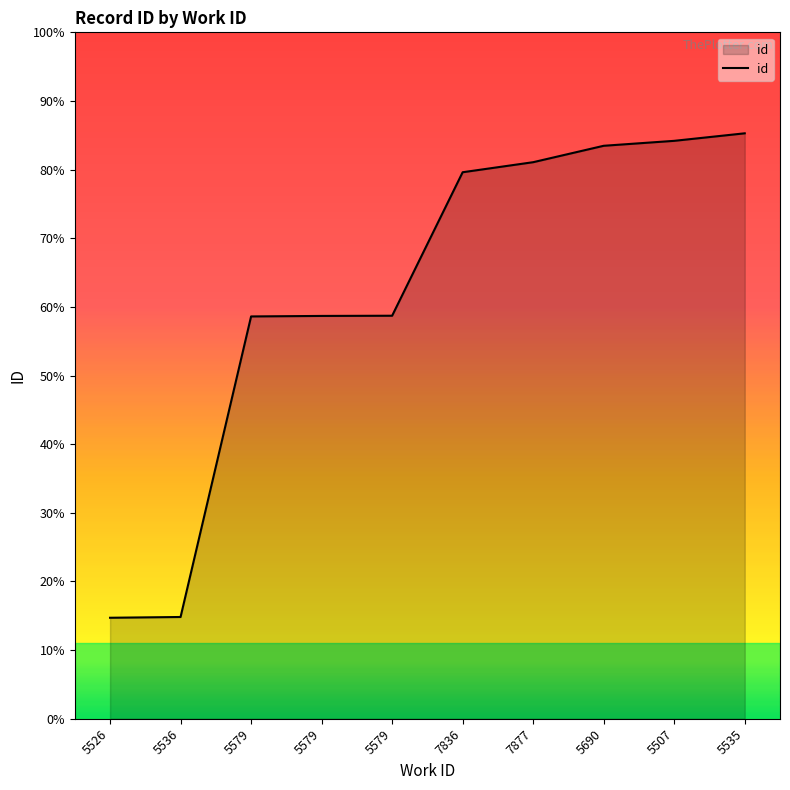

Rank the categories by value from lowest to highest.

5526, 5536, 5579, 5579, 5579, 7836, 7877, 5690, 5507, 5535